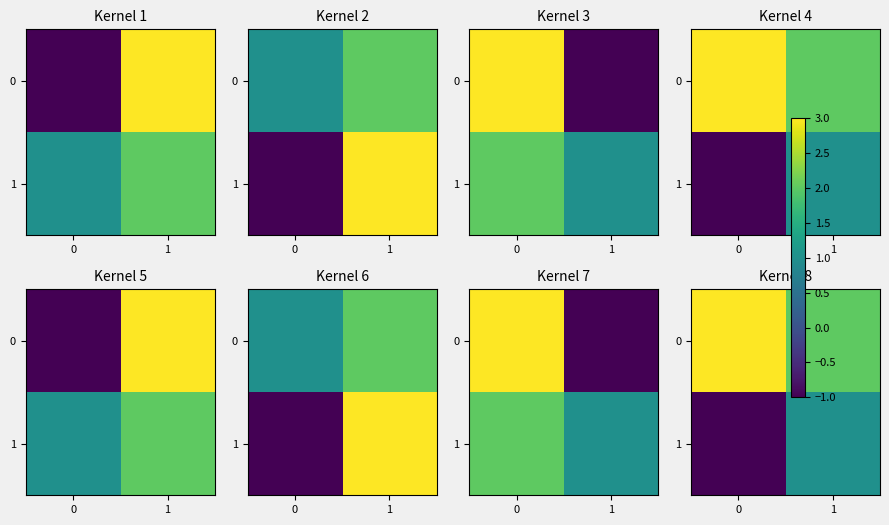

Between 0 and 1, which series saw the biggest shift?

1